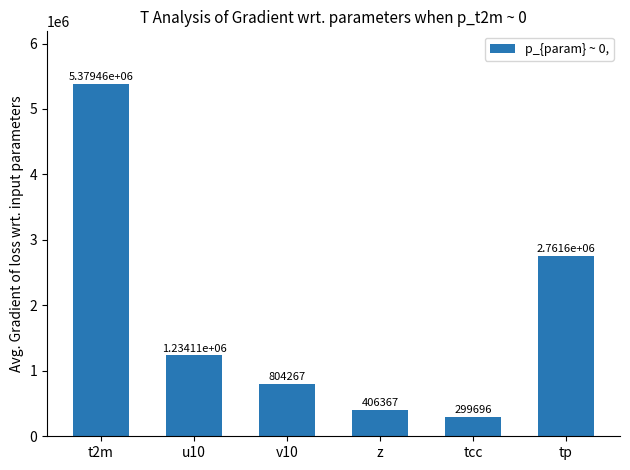

What is the label of the 6th bar from the right?

t2m